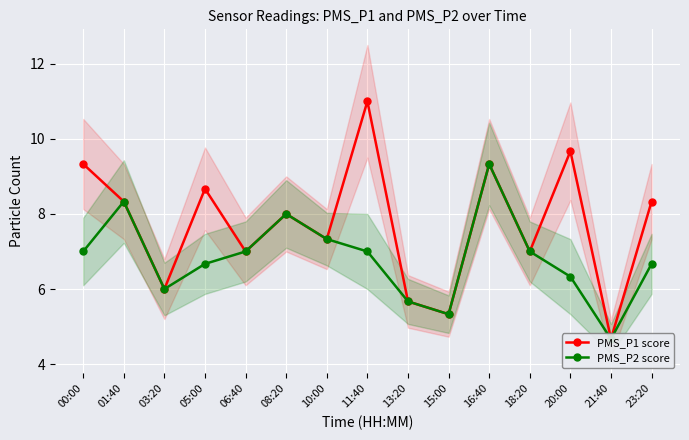

Between 15:00 and 21:40, which series saw the biggest shift?

PMS_P1 score